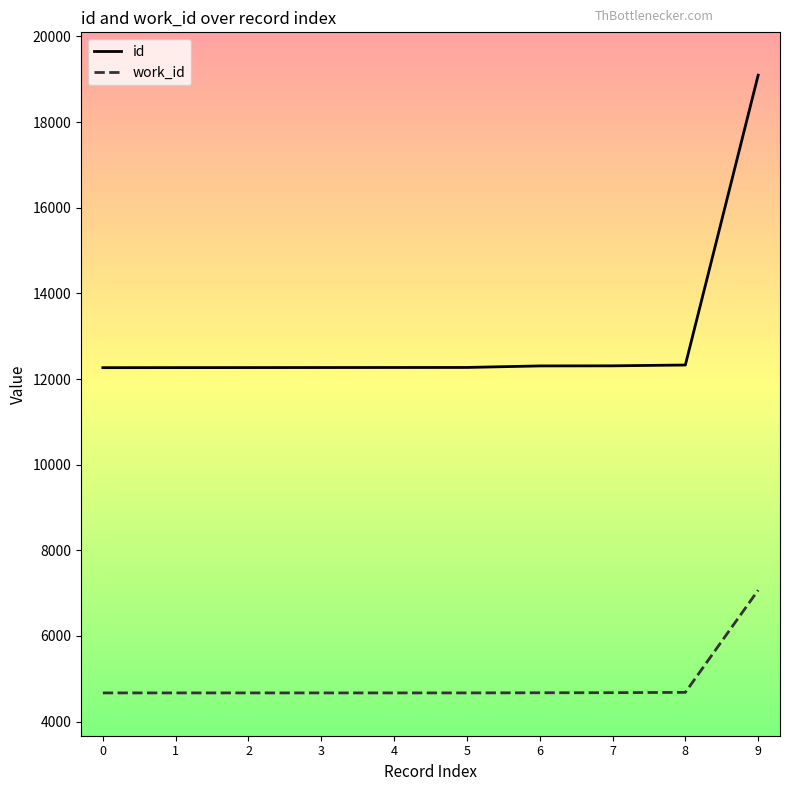

At 4, list the series in order from largest to smallest.

id, work_id